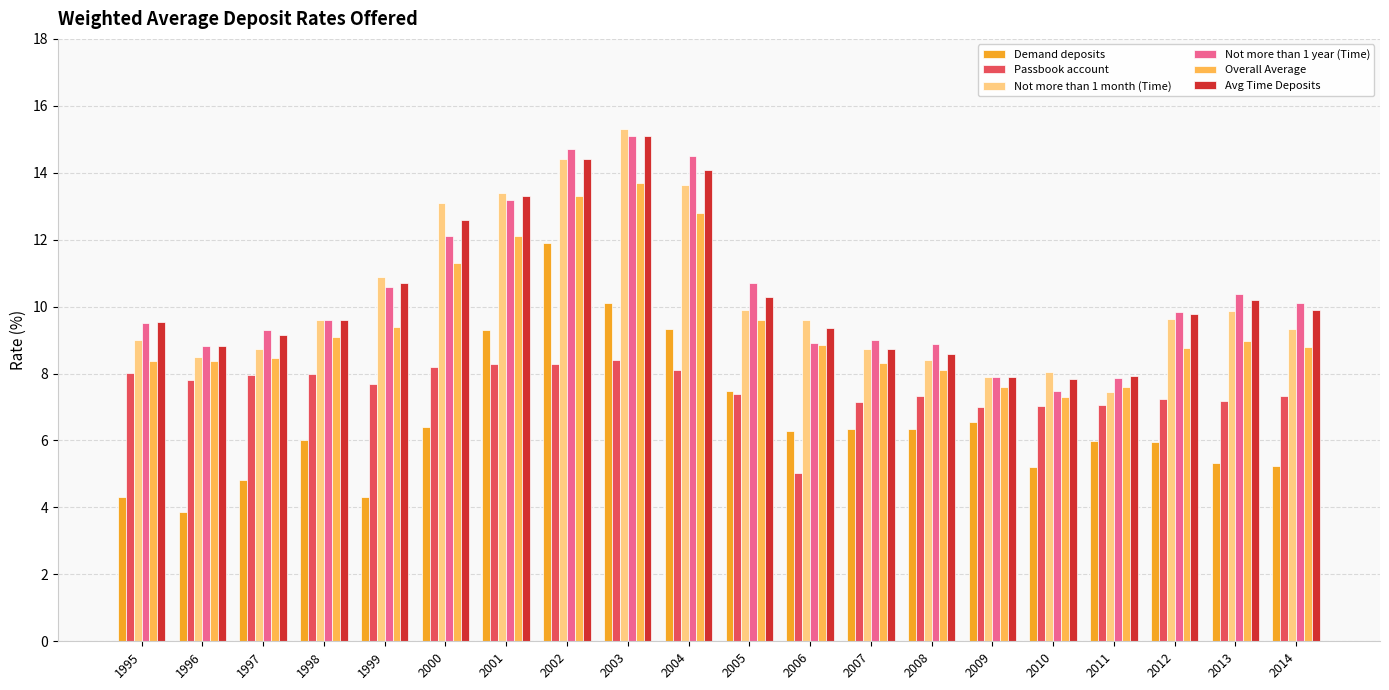

Between 2006 and 2014, which series saw the biggest shift?

Passbook account